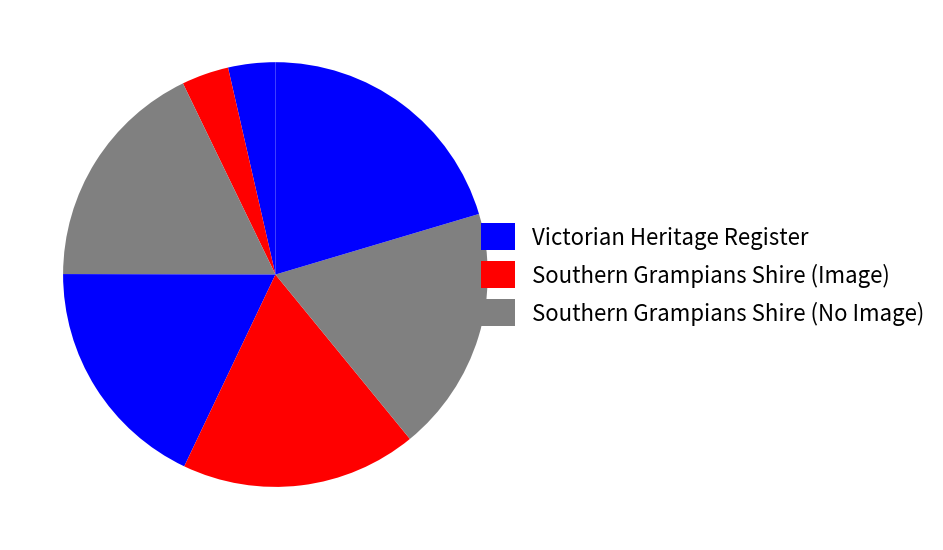

How many slices are in this pie chart?

7